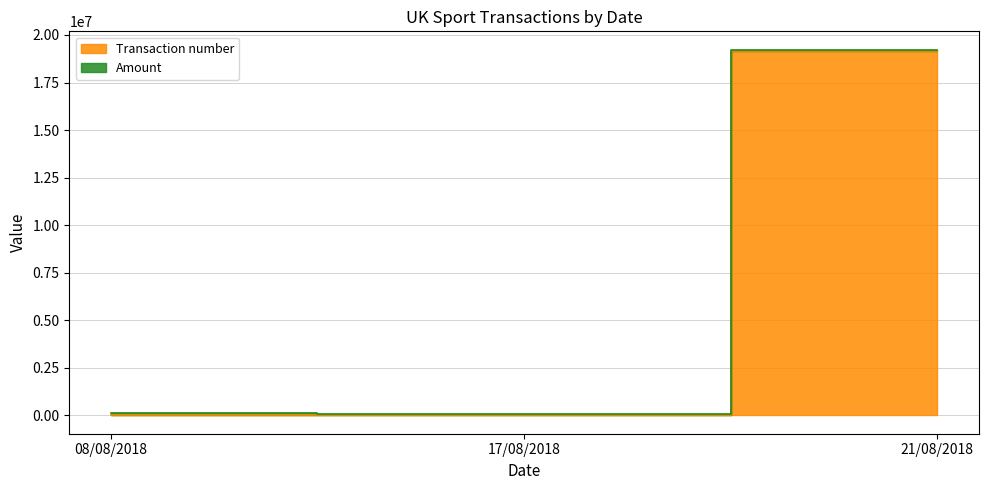

How many values are below 27281?

1